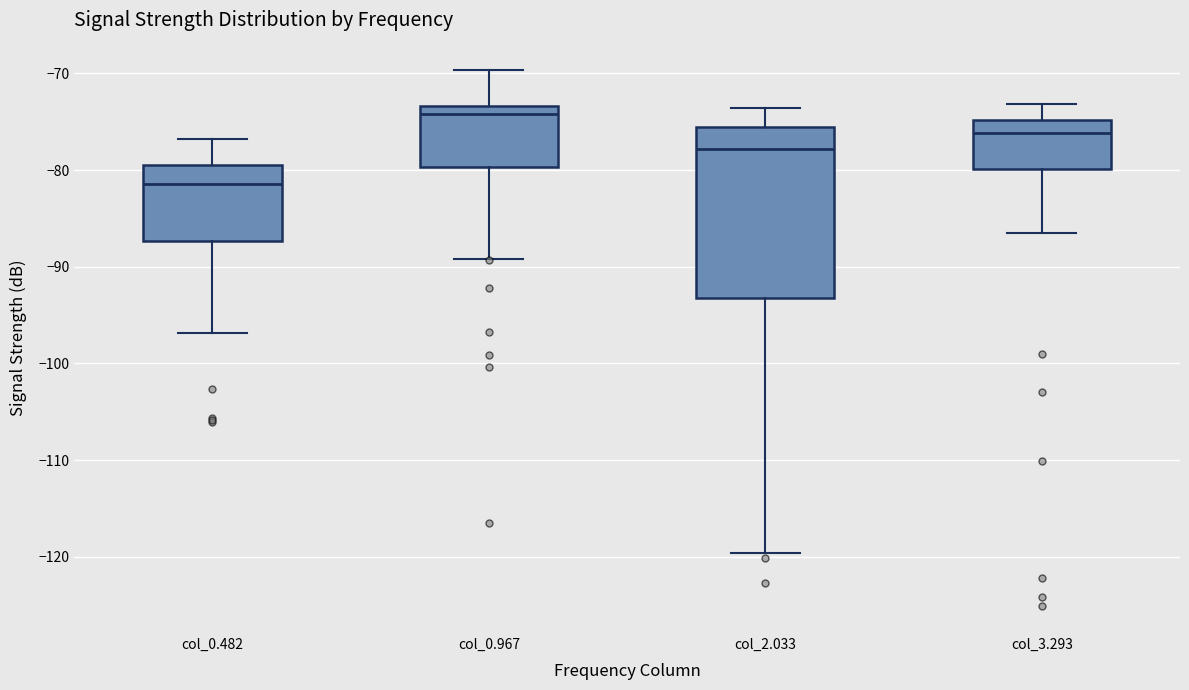

Comparing the boxes themselves (not the whiskers), which one is the tallest?

col_2.033